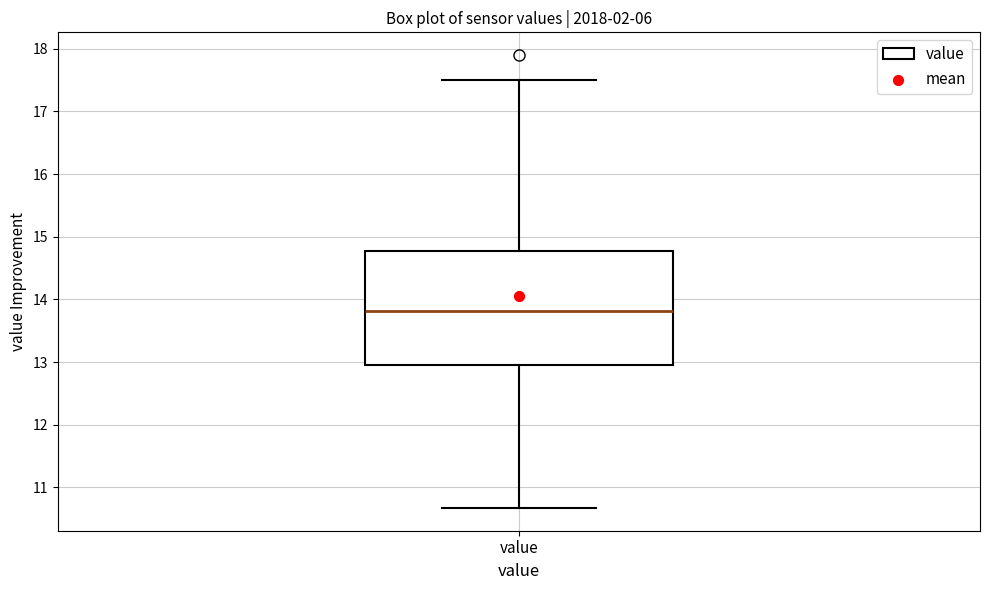

Read this box plot against the y-axis: the position of the median line, the range covered by the box, and the ends of both whiskers. The values are not printed on the chart, so give them approximately, as read against the axis.

median 13.8, box 12.9 to 14.8, whiskers 10.7 to 17.5